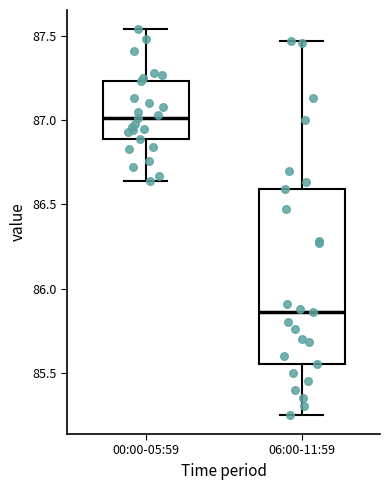

Reading left to right, transcribe this box plot: for each box, give where its median line is, the range the box spans, and where its two whiskers end, as read against the y-axis. The values are not printed on the chart, so give them approximately, as read against the axis.

00:00-05:59: median 87.00, box 86.90 to 87.25, whiskers 86.65 to 87.55
06:00-11:59: median 85.85, box 85.55 to 86.60, whiskers 85.25 to 87.45